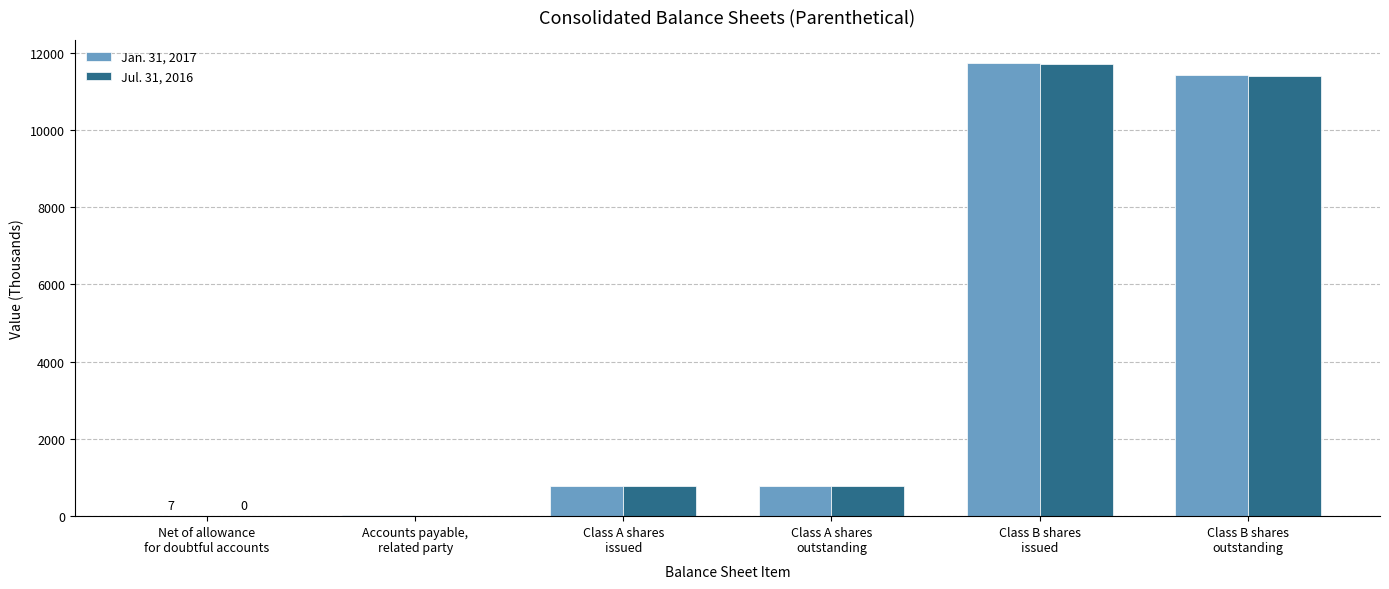

How many distinct data groups are displayed?

2